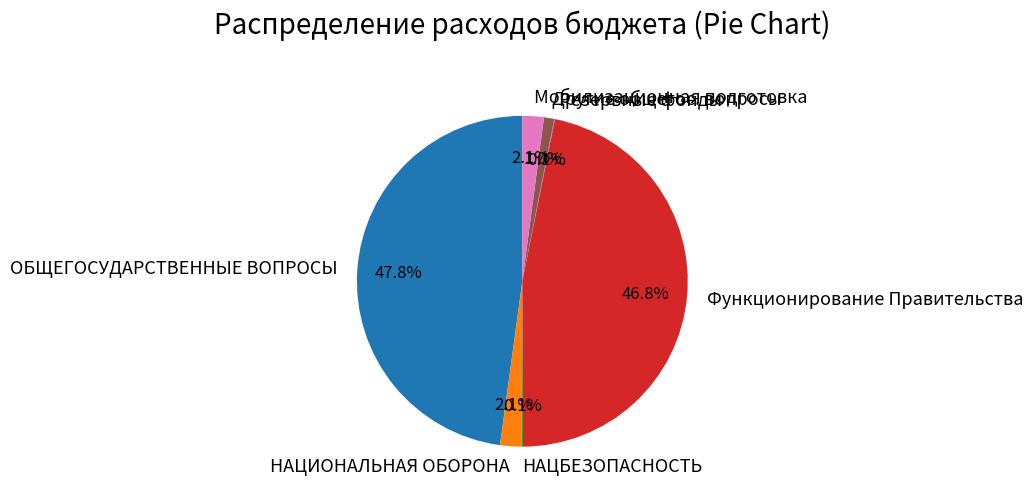

Approximately how many times larger is the value at Другие общегос. вопросы compared to НАЦИОНАЛЬНАЯ ОБОРОНА?

0.5